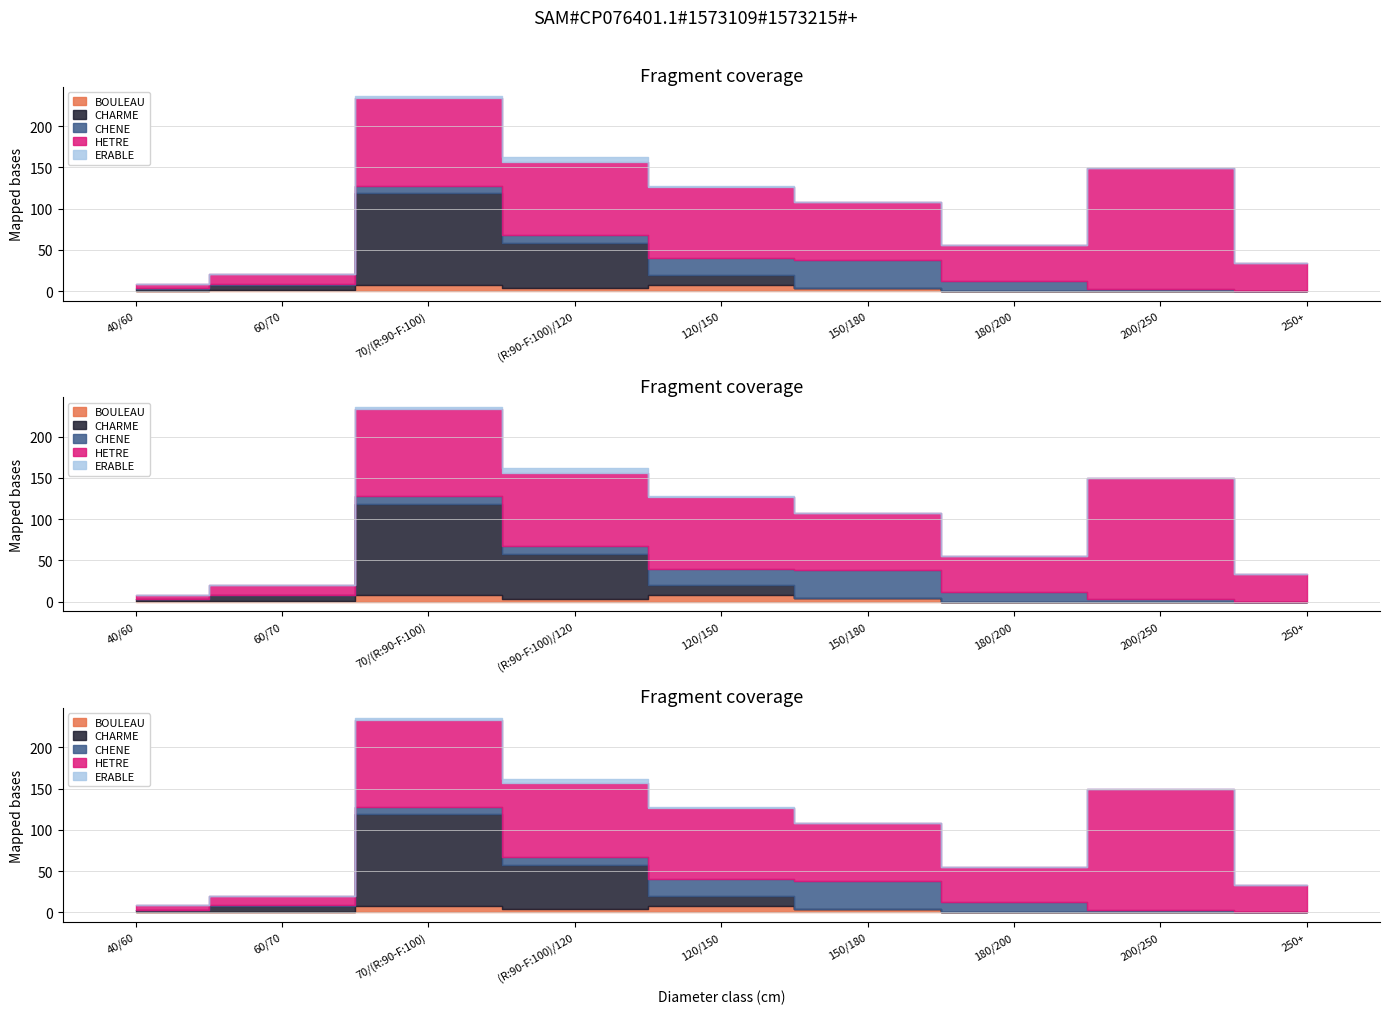

How many data points in CHENE are above 8?

5